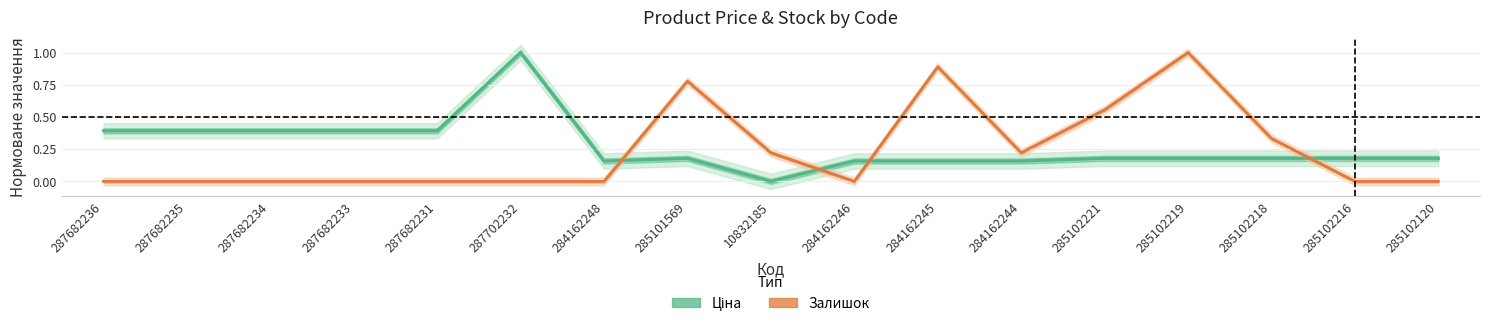

Reading left to right, list all the values displayed in this chart.

Ціна (норм.): 287682236=0.4	287682235=0.4	287682234=0.4	287682233=0.4	287682231=0.4	287702232=1.0	284162248=0.2	285101569=0.2	10832185=0.0	284162246=0.2	284162245=0.2	284162244=0.2	285102221=0.2	285102219=0.2	285102218=0.2	285102216=0.2	285102120=0.2
Залишок (норм.): 287682236=0.0	287682235=0.0	287682234=0.0	287682233=0.0	287682231=0.0	287702232=0.0	284162248=0.0	285101569=0.8	10832185=0.2	284162246=0.0	284162245=0.9	284162244=0.2	285102221=0.6	285102219=1.0	285102218=0.3	285102216=0.0	285102120=0.0